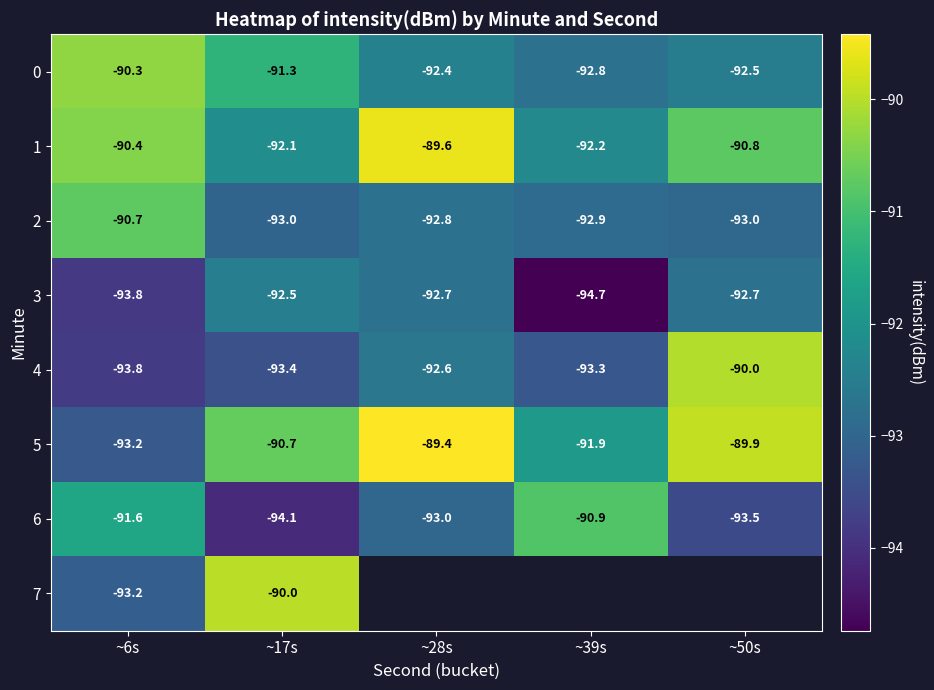

Is the value of 1 at ~17s greater than the value of 3 at ~17s?

Yes